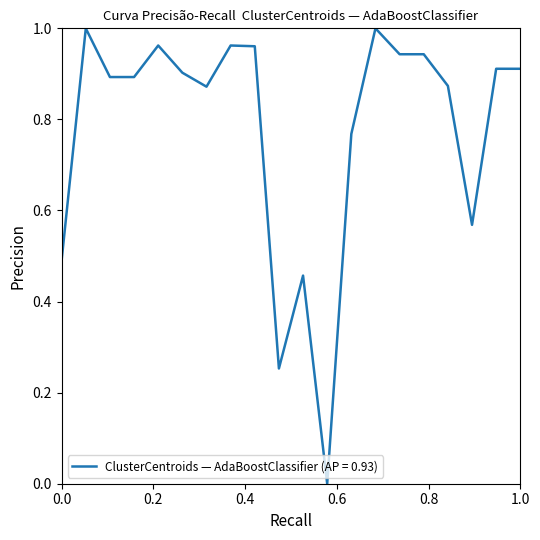

Does the chart have visible grid lines?

No